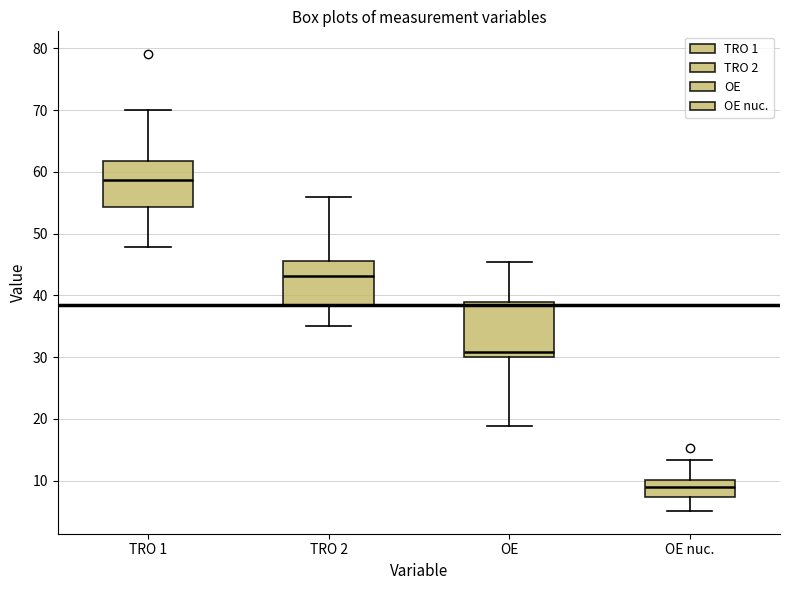

Which box has the lowest median line?

OE nuc.